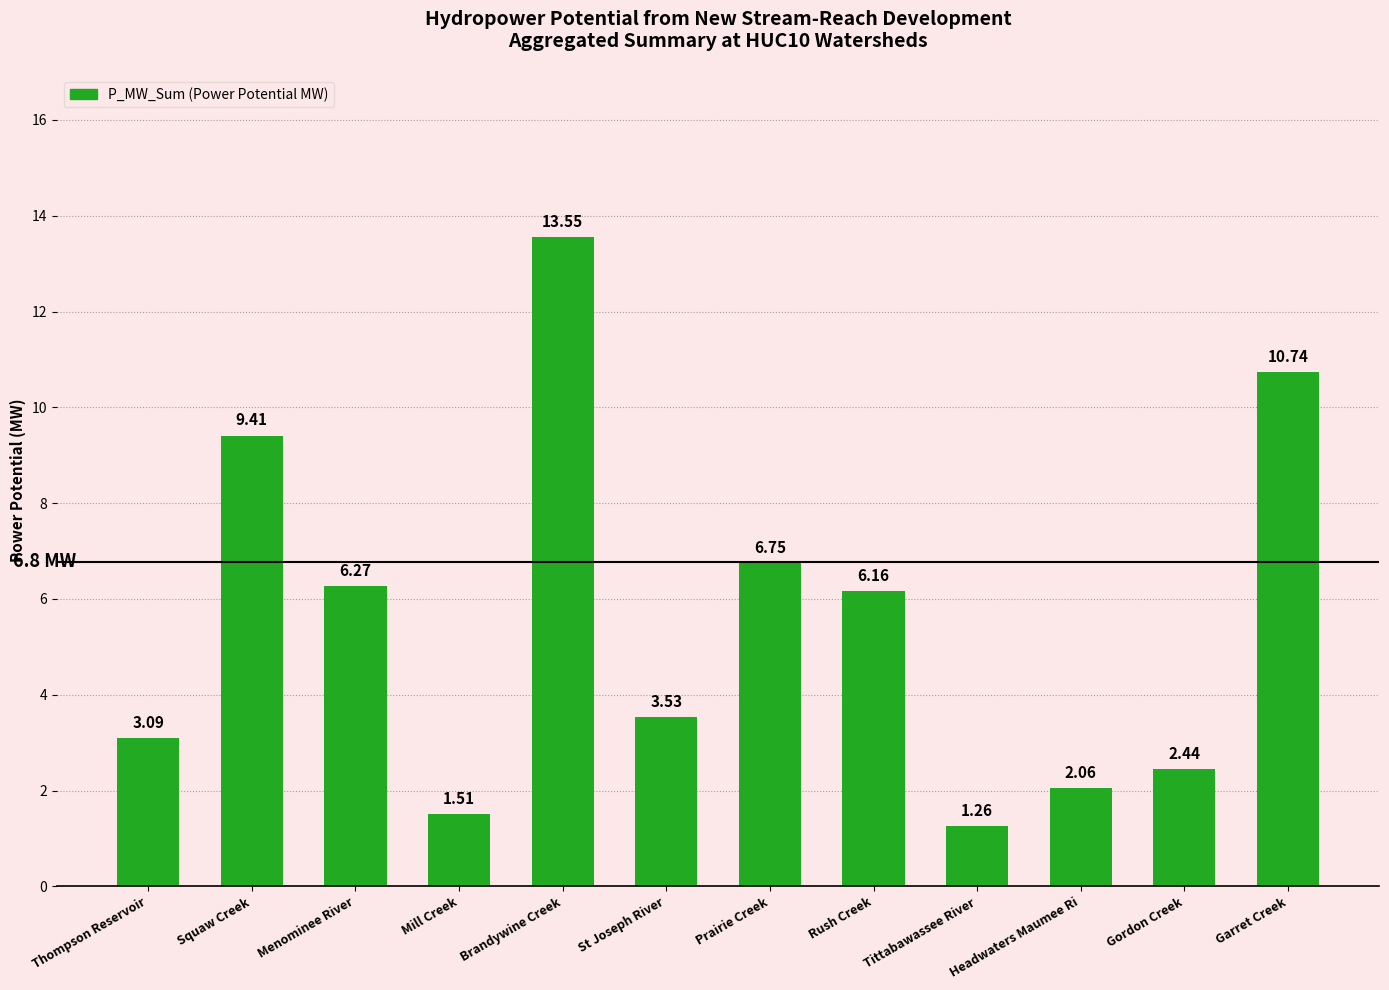

What is the greatest value displayed?

13.6